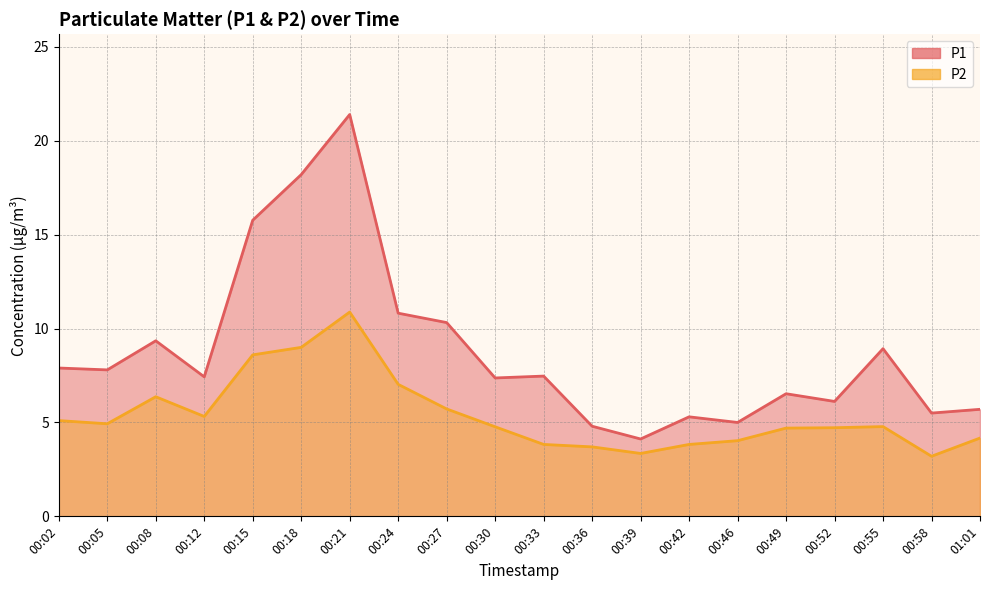

At which category is the sum across all series the highest?

00:21